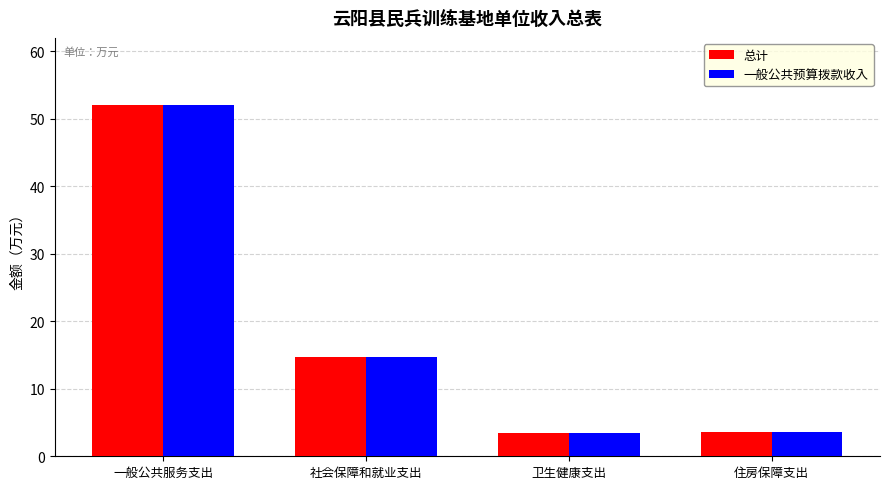

The 总计 series shows 25.1 at 社会保障和就业支出. True or false?

False